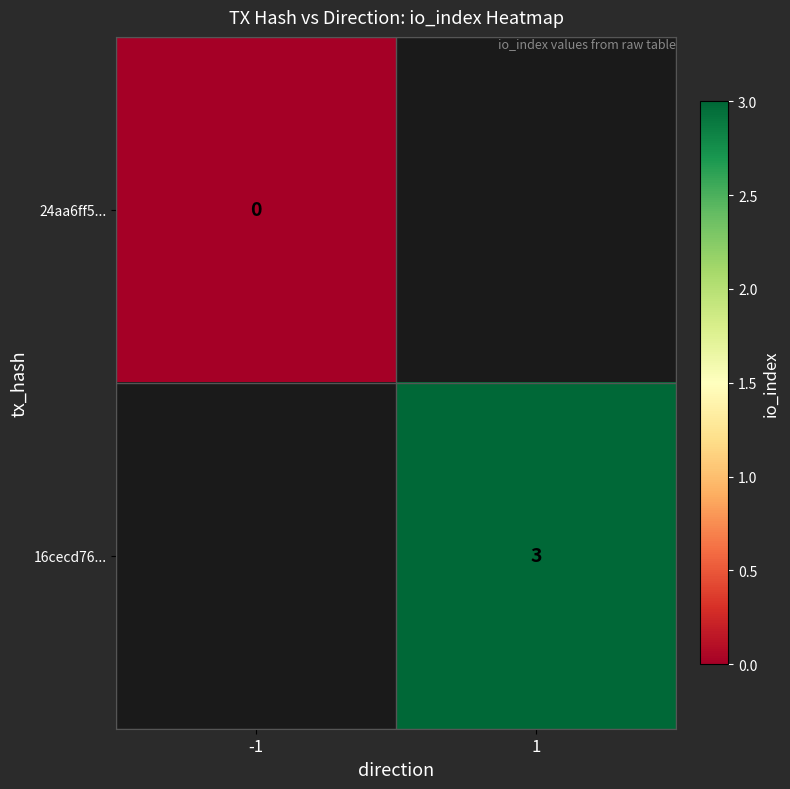

Which has a higher value, -1 or 1?

1